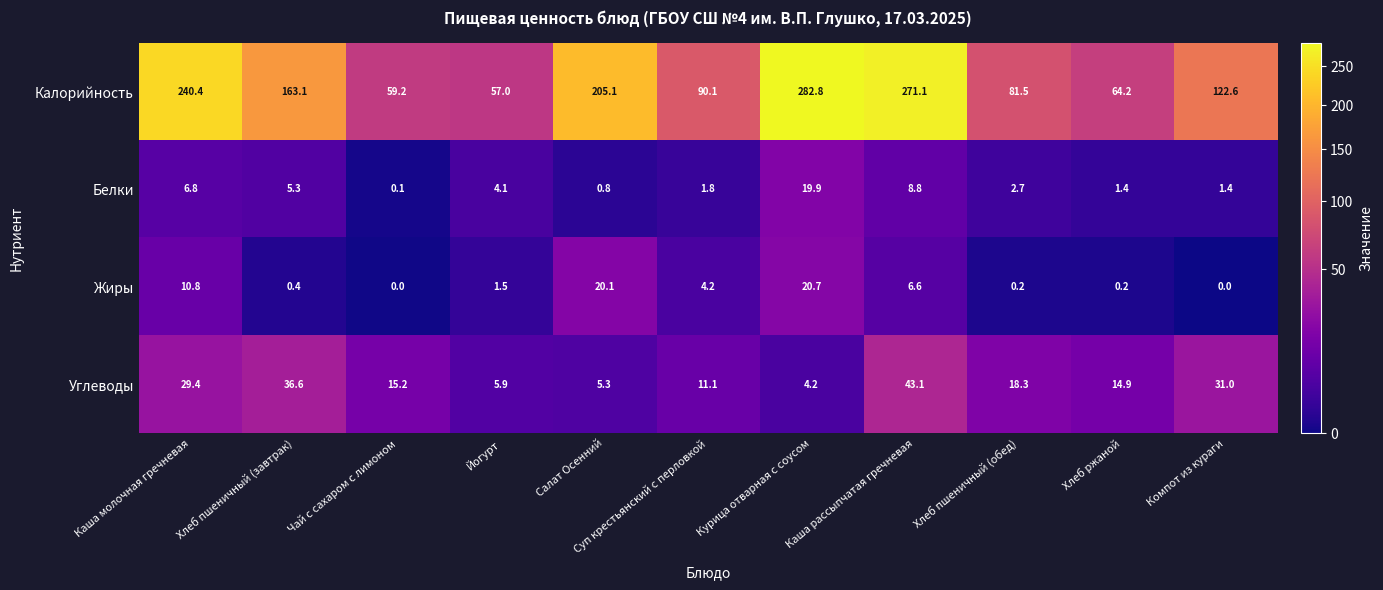

What is the sum of the Жиры values at Чай с сахаром с лимоном and Йогурт?

1.5